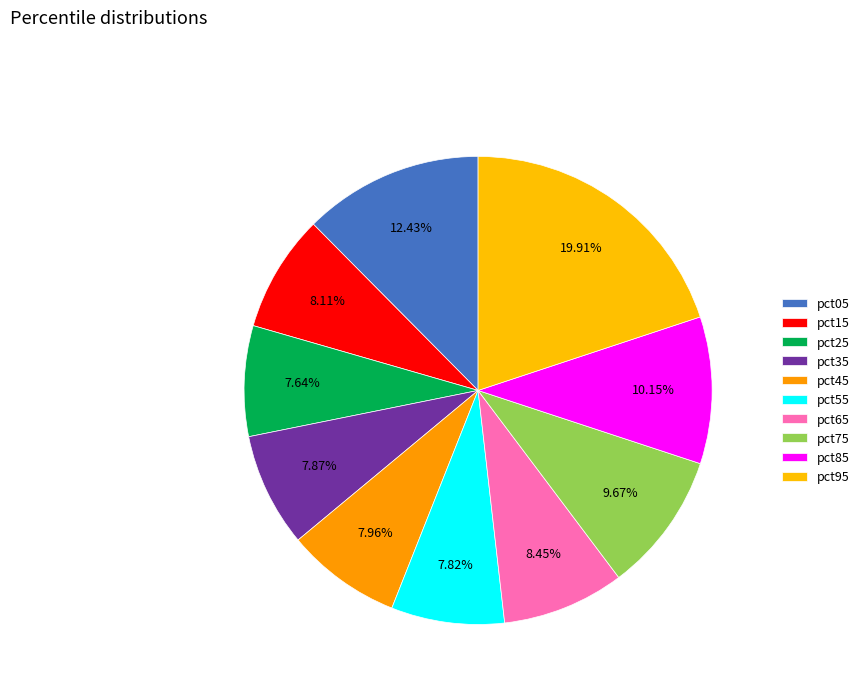

Combined, do pct35 and pct15 account for over 50%?

No